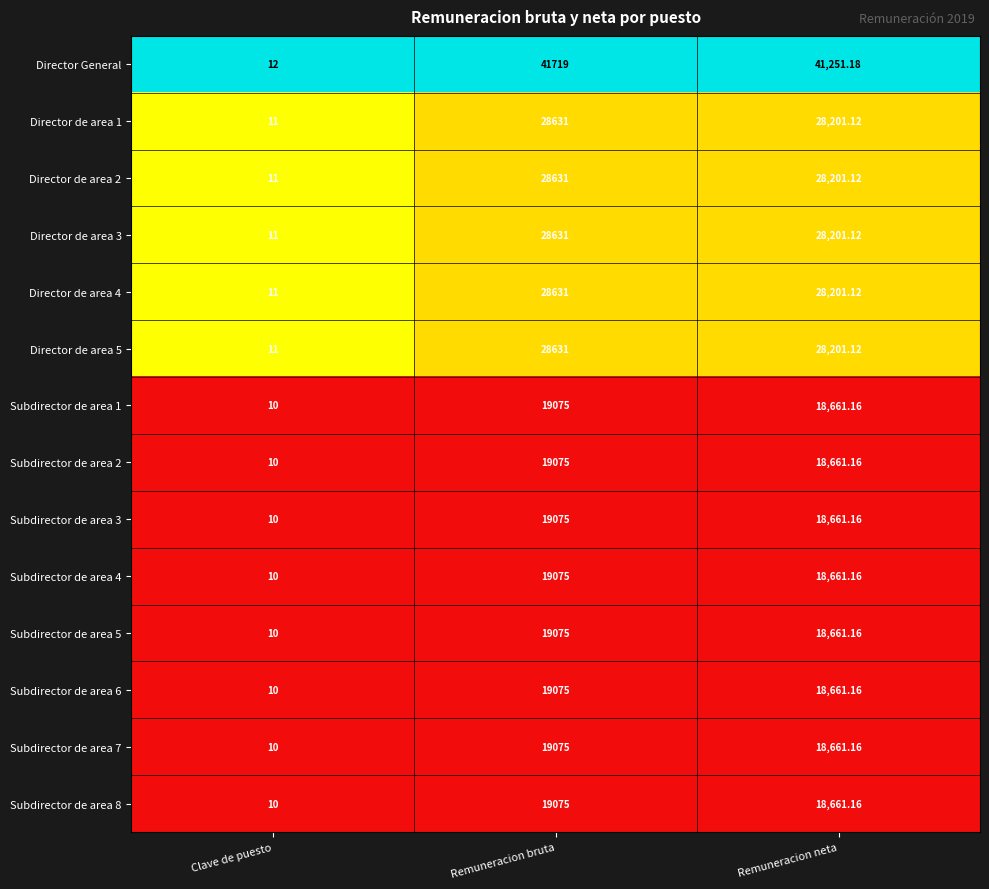

Which series has the largest total across all categories?

Director General